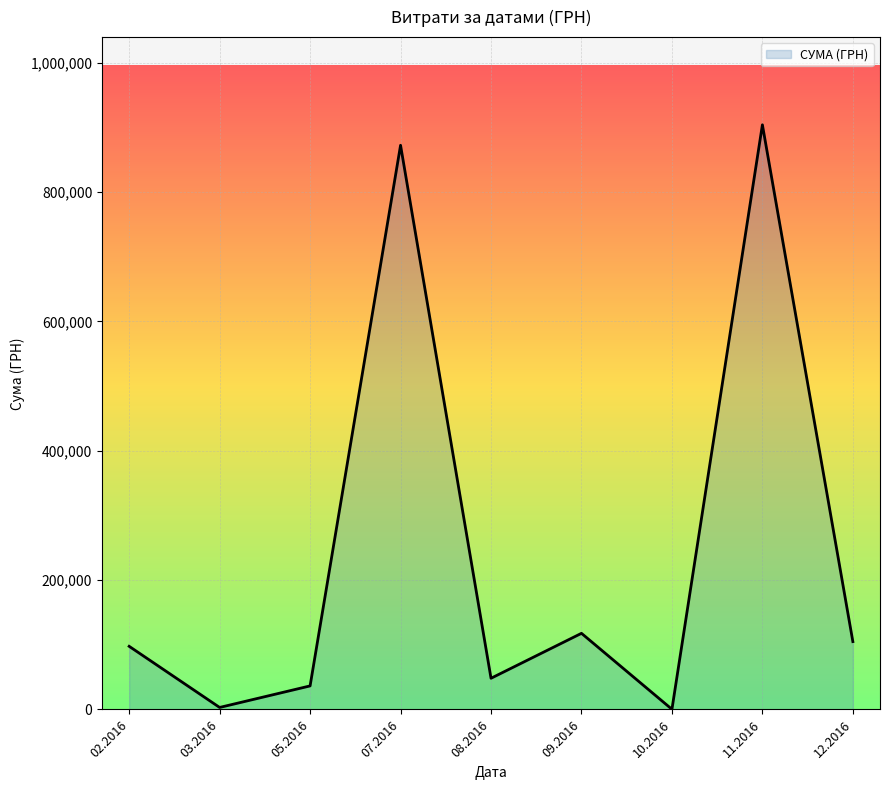

How many distinct data groups are displayed?

1